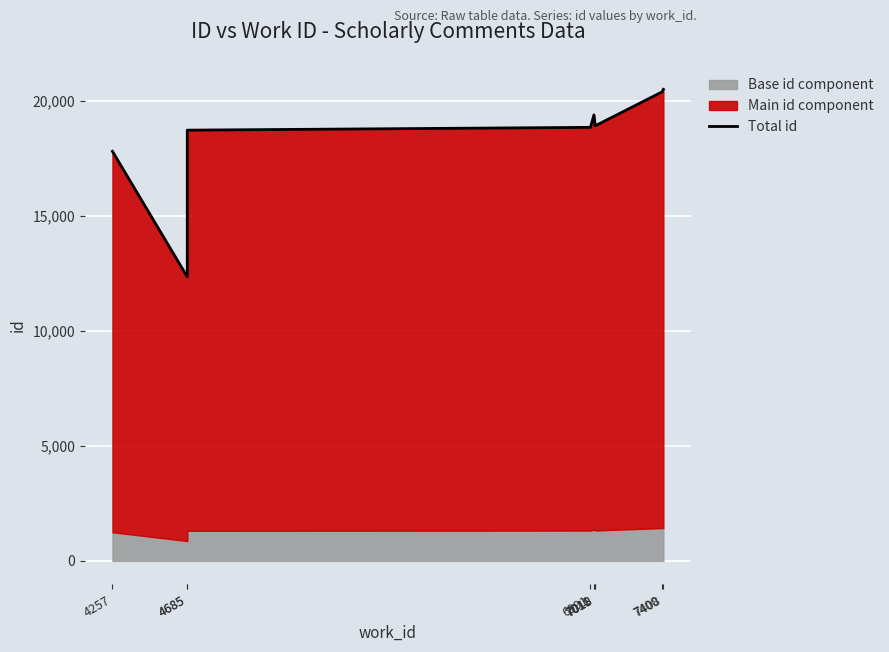

What is the ratio of the value at 7011 to the value at 4685?

1.6